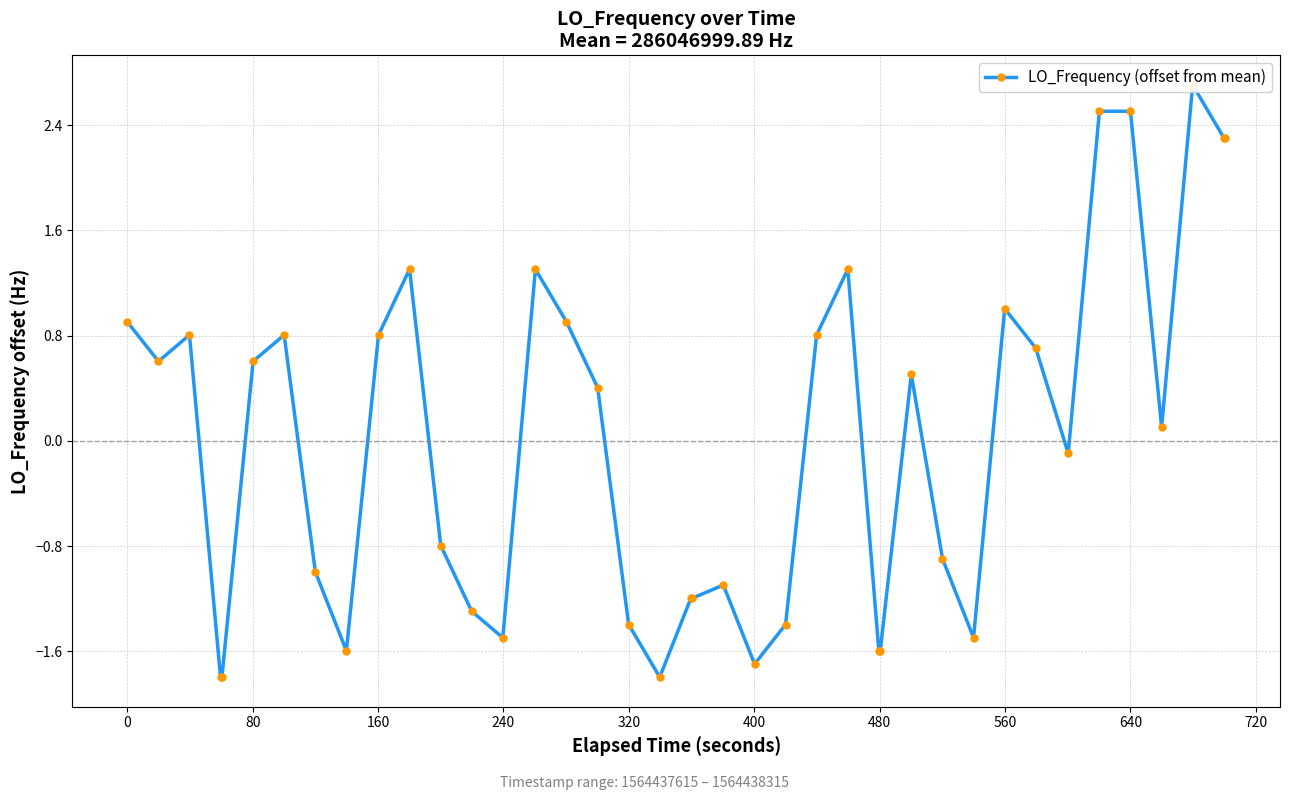

Is this an area chart (filled region under the line)?

No